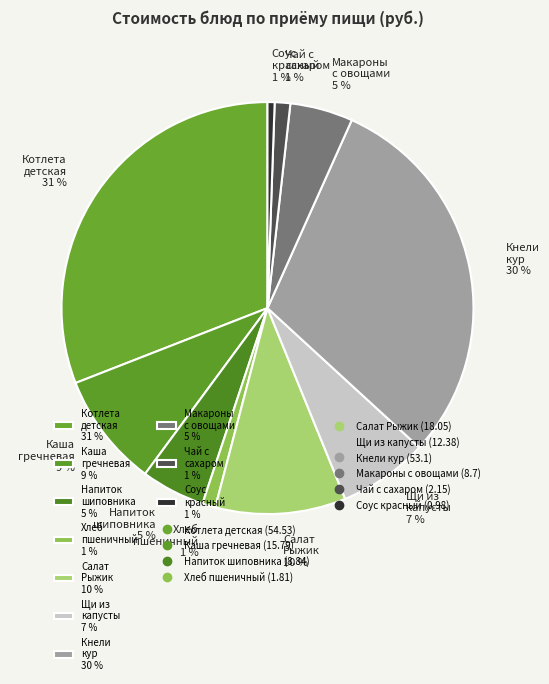

Count the number of slices in the pie.

10